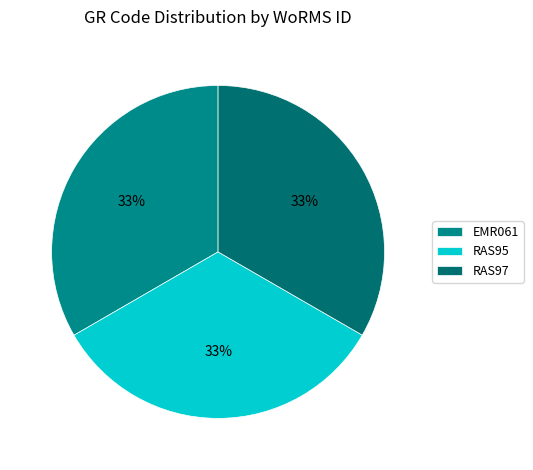

What is the ratio of the value at RAS95 to the value at RAS97?

1.0